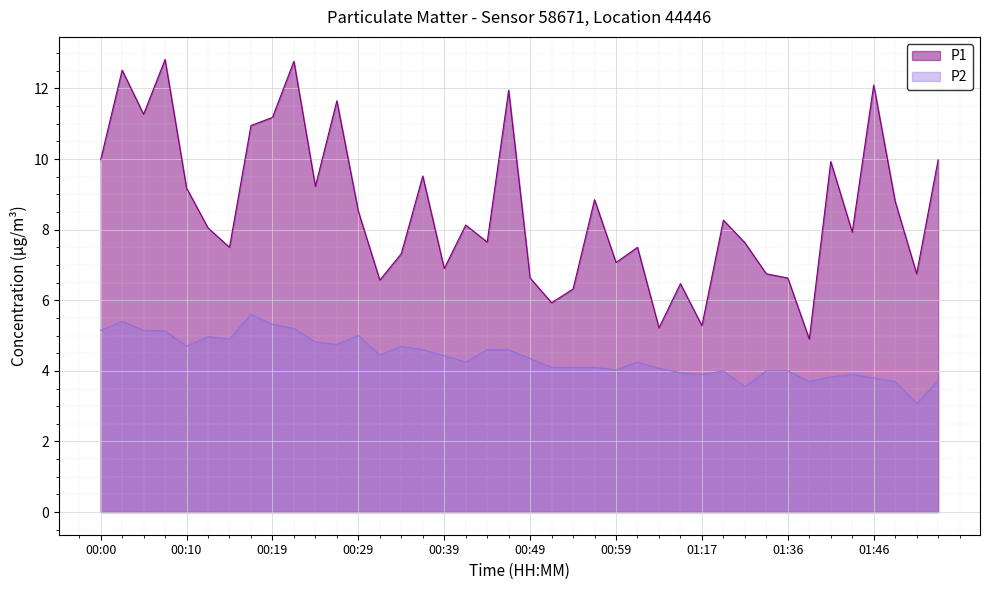

Read the P2 value at 00:10.

4.7